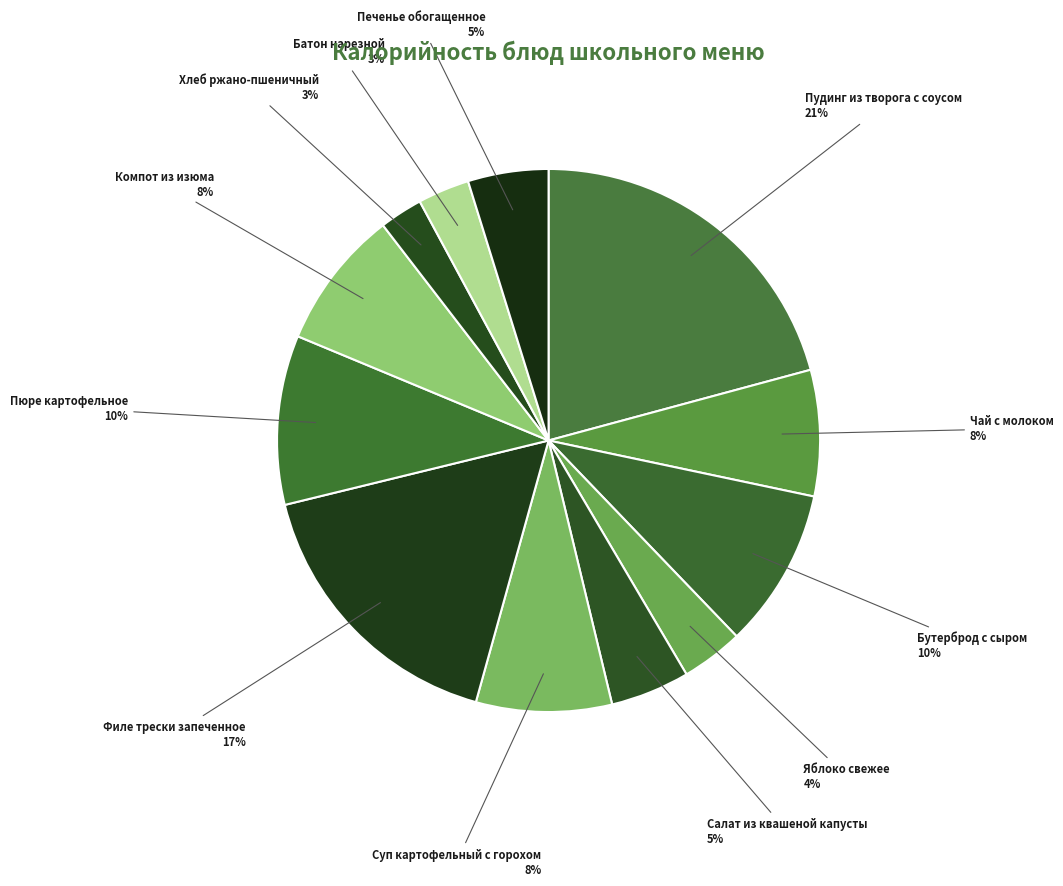

Approximately how many times larger is the value at Яблоко свежее compared to Чай с молоком?

0.5